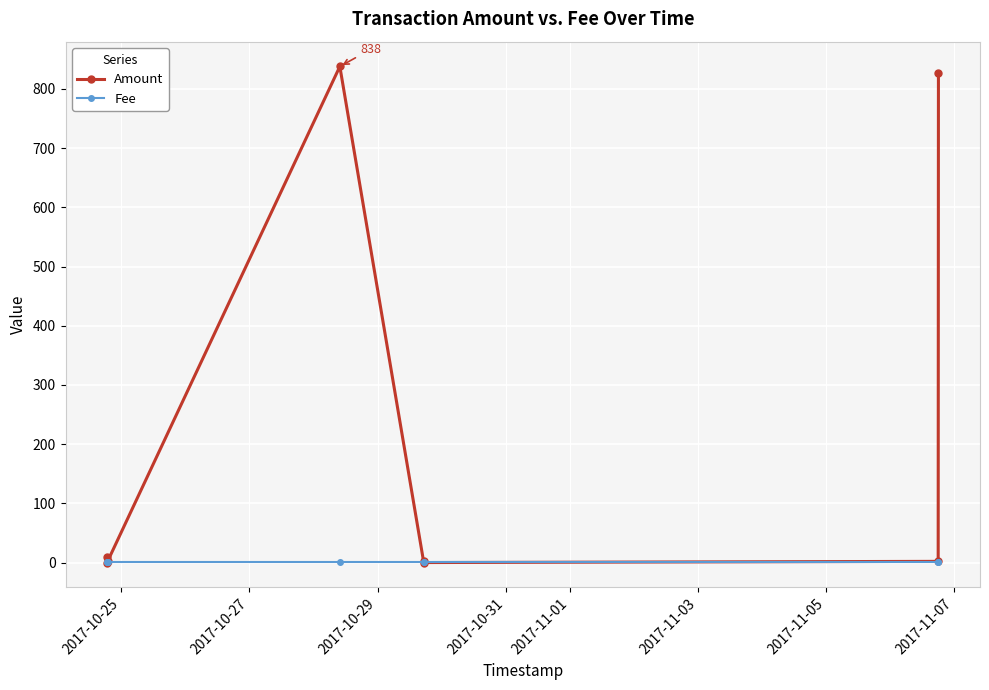

Rank the series by their maximum value, from highest to lowest.

Amount, Fee